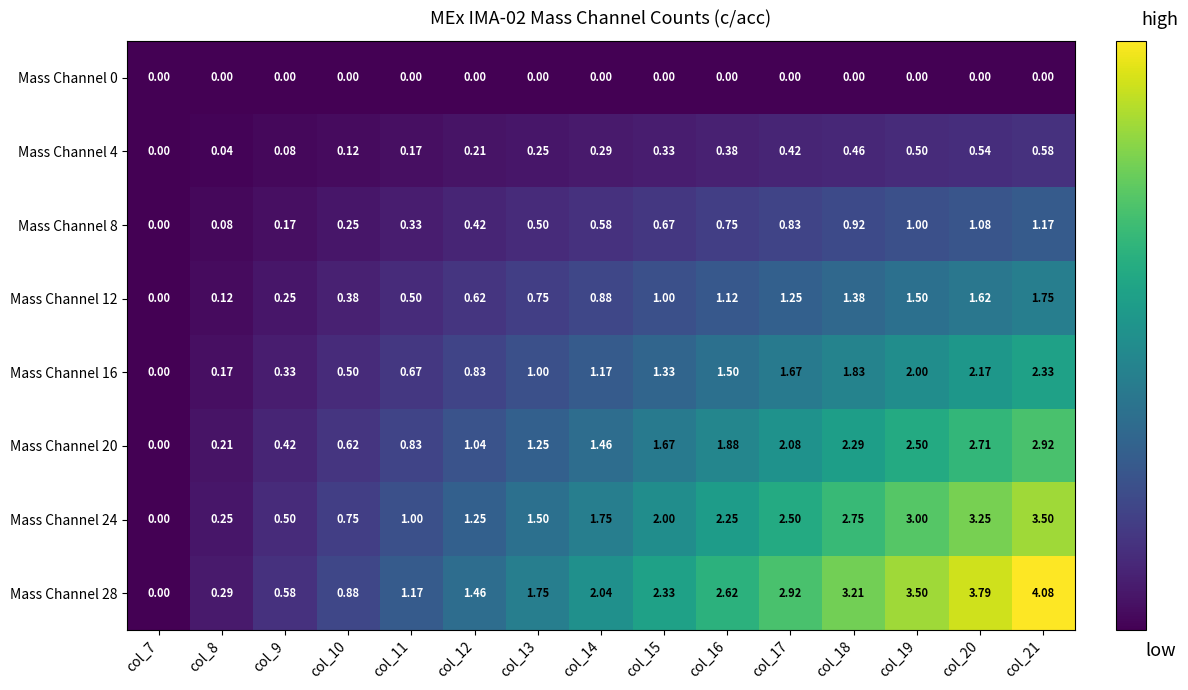

Is the value of Mass Channel 24 at col_11 greater than the value of Mass Channel 16 at col_11?

Yes